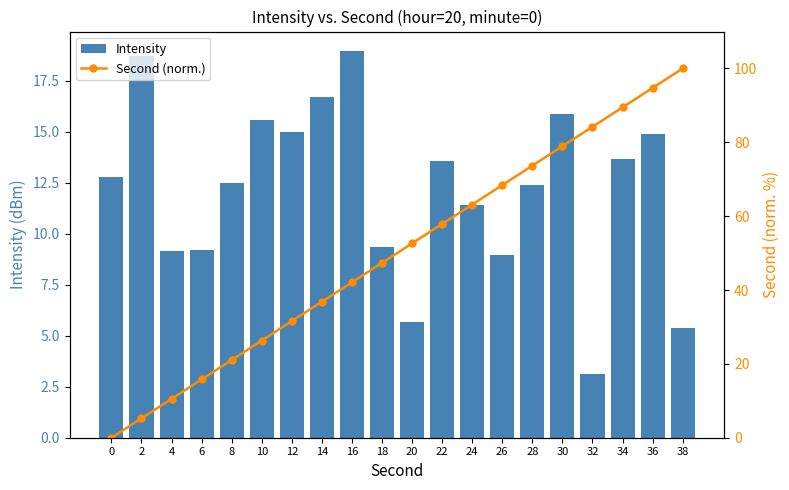

At which label does Second (norm.) reach its peak?

38